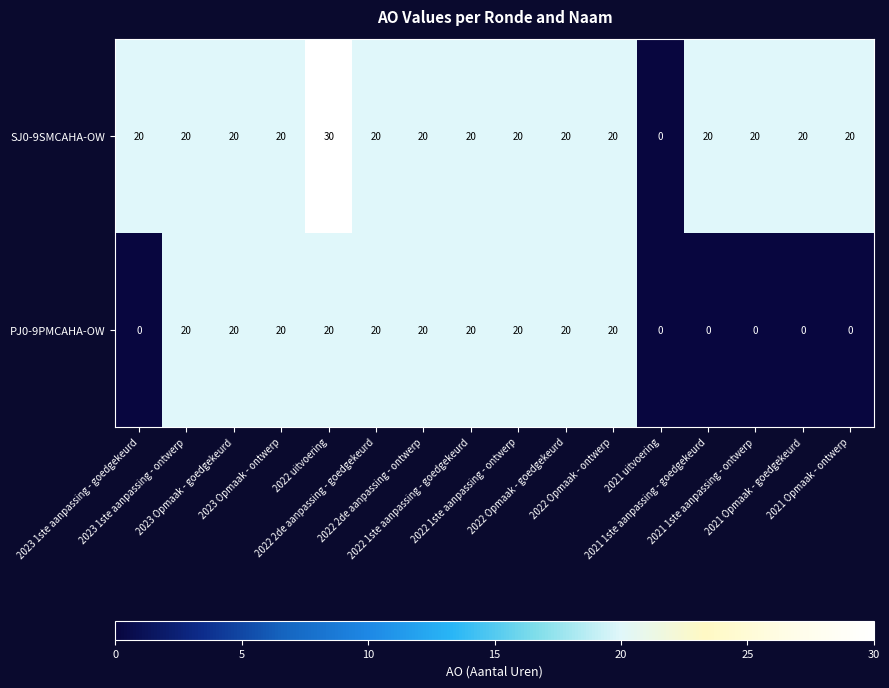

Which series has the widest spread of values?

SJ0-9SMCAHA-OW